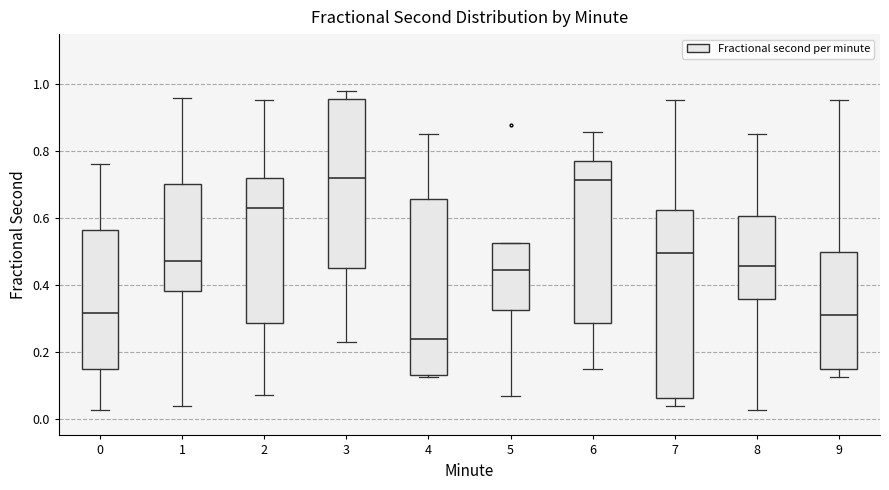

Reading left to right, read every box against the y-axis: the position of its median line, the range the box covers, and the ends of its whiskers. The values are not printed on the chart, so give them approximately, as read against the axis.

0: median 0.32, box 0.14 to 0.56, whiskers 0.02 to 0.76
1: median 0.48, box 0.38 to 0.70, whiskers 0.04 to 0.96
2: median 0.64, box 0.28 to 0.72, whiskers 0.08 to 0.96
3: median 0.72, box 0.44 to 0.96, whiskers 0.22 to 0.98
4: median 0.24, box 0.12 to 0.66, whiskers 0.12 to 0.86
5: median 0.44, box 0.32 to 0.52, whiskers 0.06 to 0.52
6: median 0.72, box 0.28 to 0.78, whiskers 0.14 to 0.86
7: median 0.50, box 0.06 to 0.62, whiskers 0.04 to 0.96
8: median 0.46, box 0.36 to 0.60, whiskers 0.02 to 0.86
9: median 0.30, box 0.14 to 0.50, whiskers 0.12 to 0.96